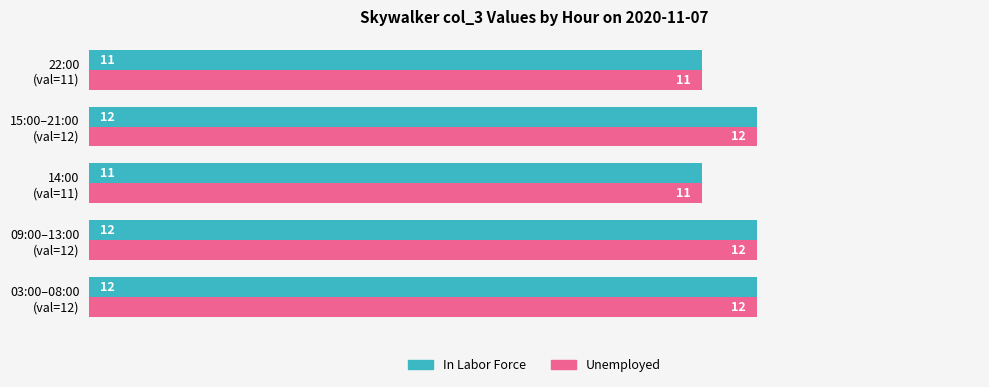

What is the minimum value shown in the chart?

11